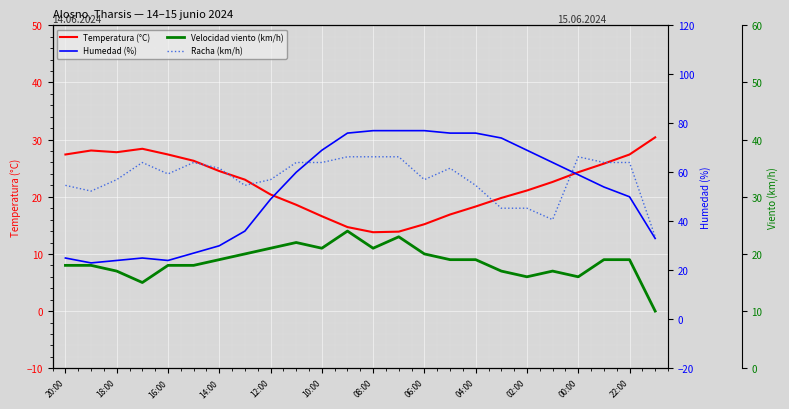

The value of Temperatura (°C) at 19 is 11.2. True or false?

False